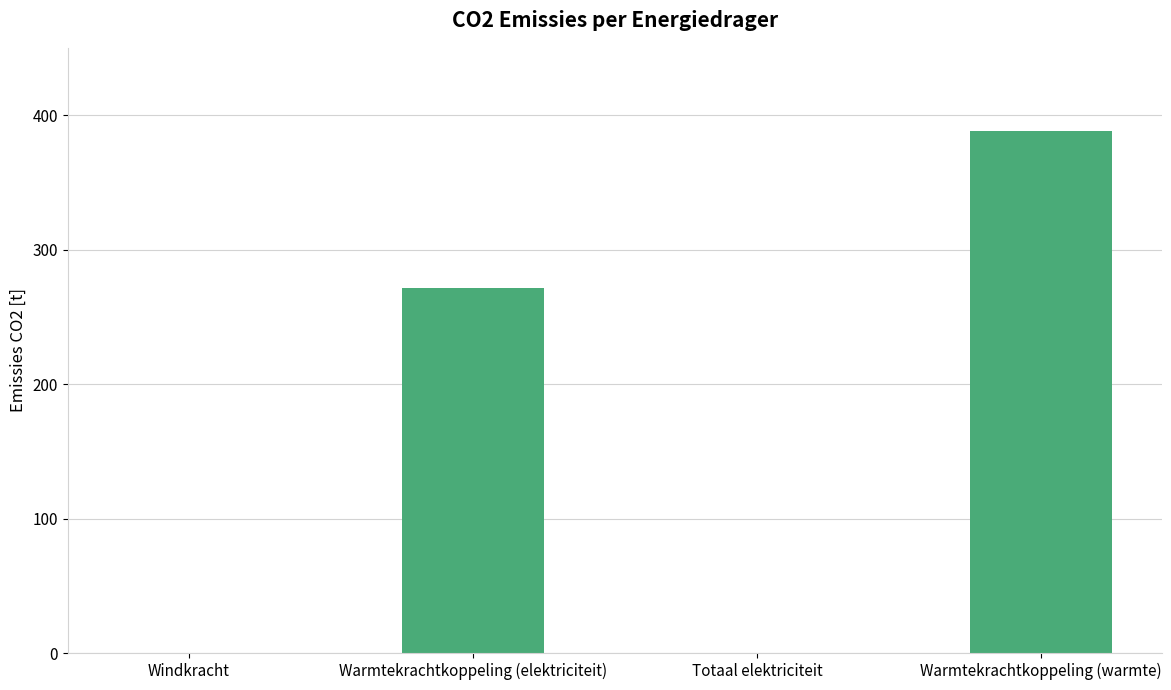

Is it true that the value at Windkracht is 0.0?

True